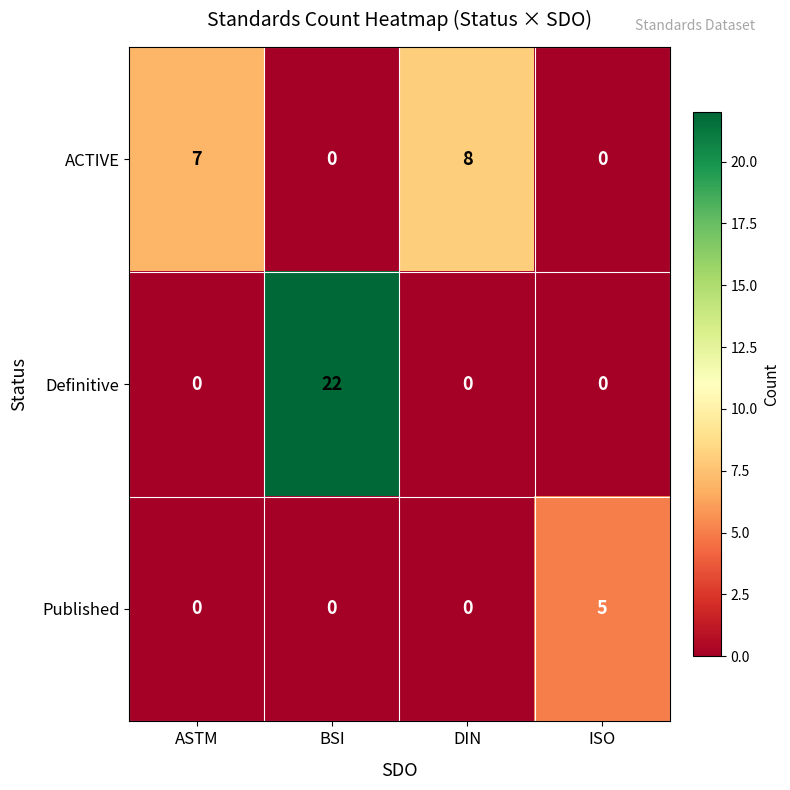

How many Published values are between 0 and 5?

4